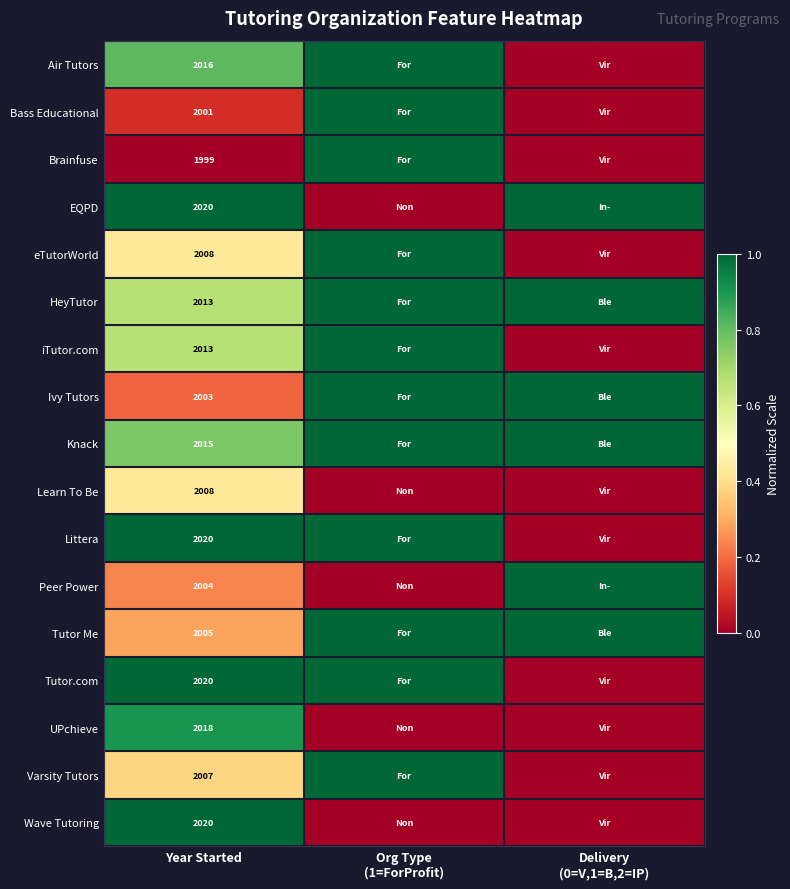

Is it true that Tutor.com equals 2020 at Year Started?

True